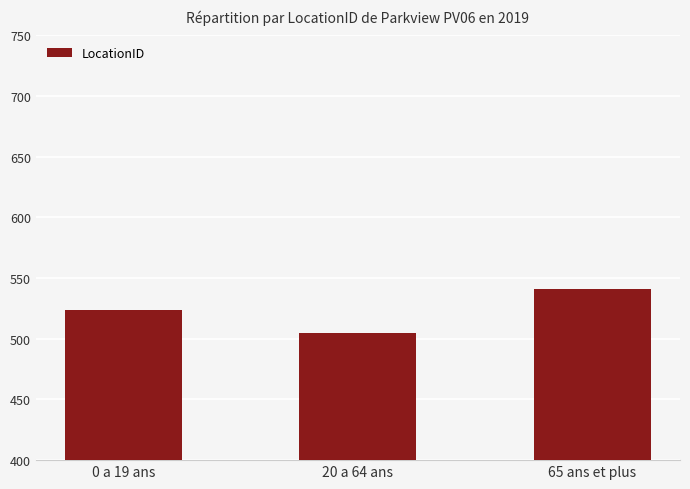

How many categories are shown in the chart?

3